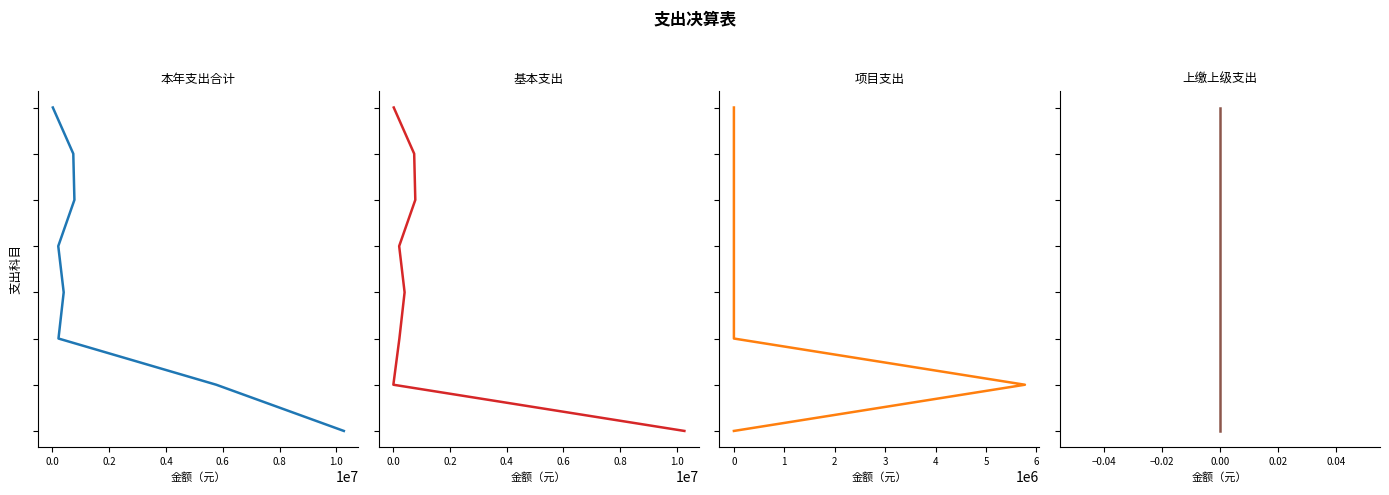

What are all the series names shown in the legend?

本年支出合计, 基本支出, 项目支出, 上缴上级支出